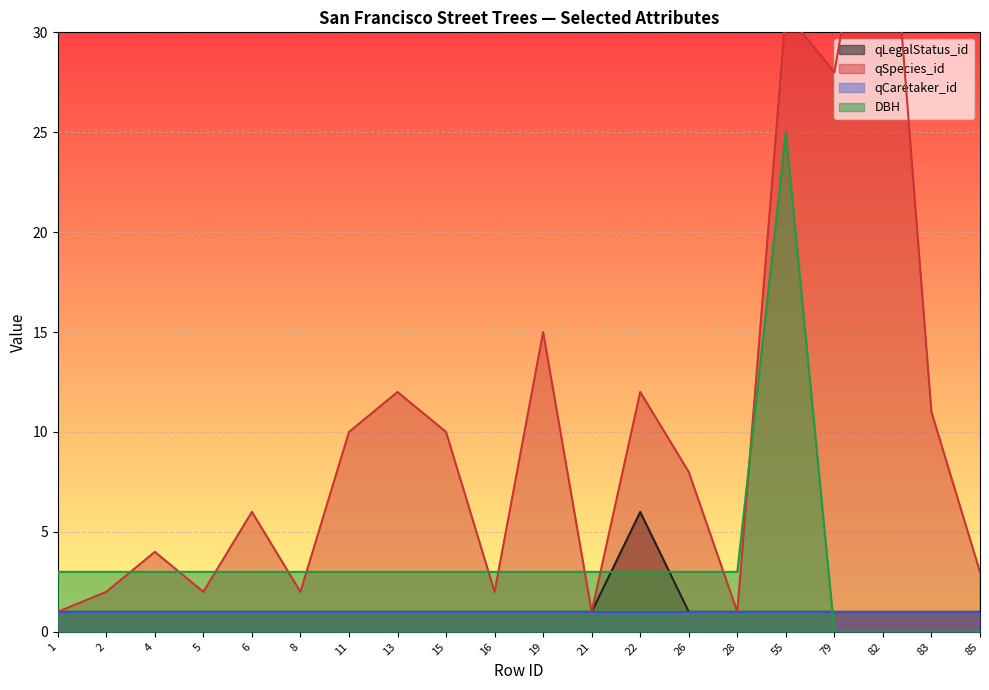

Where do DBH and qLegalStatus_id first cross each other?

21 and 22